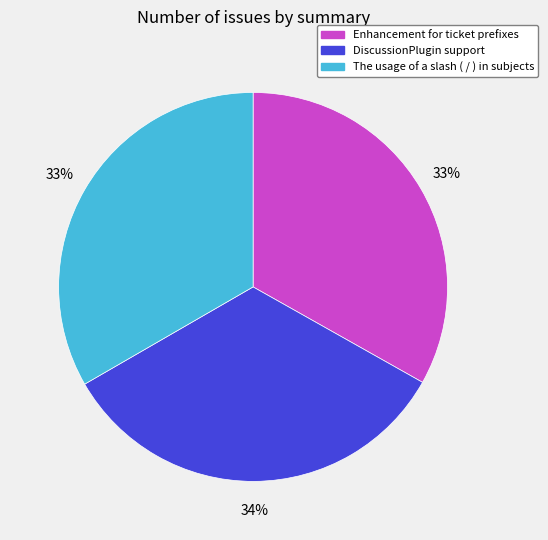

Approximately how many times larger is the value at The usage of a slash ( / ) in subjects compared to Enhancement for ticket prefixes?

1.0